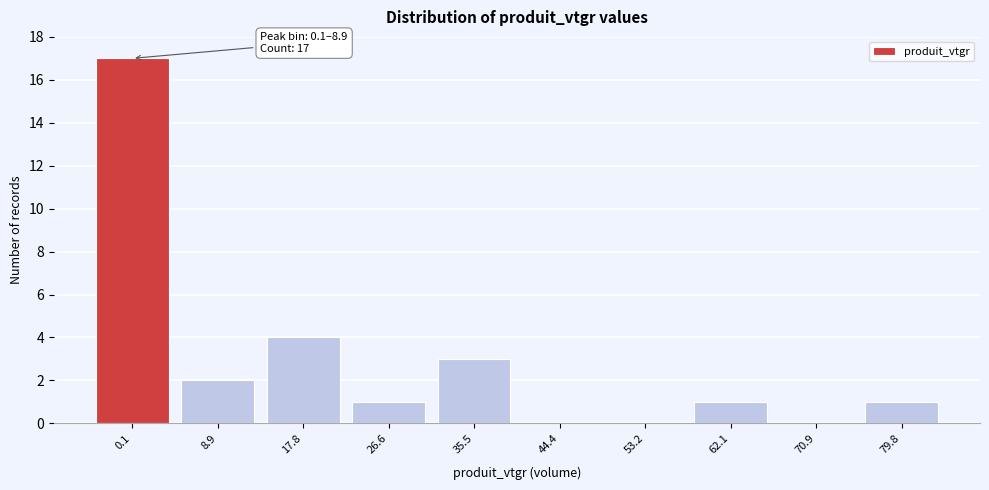

Reading right to left, transcribe all the data shown in this chart.

79.8=1	70.9=0	62.1=1	53.2=0	44.4=0	35.5=3	26.6=1	17.8=4	8.9=2	0.1=17